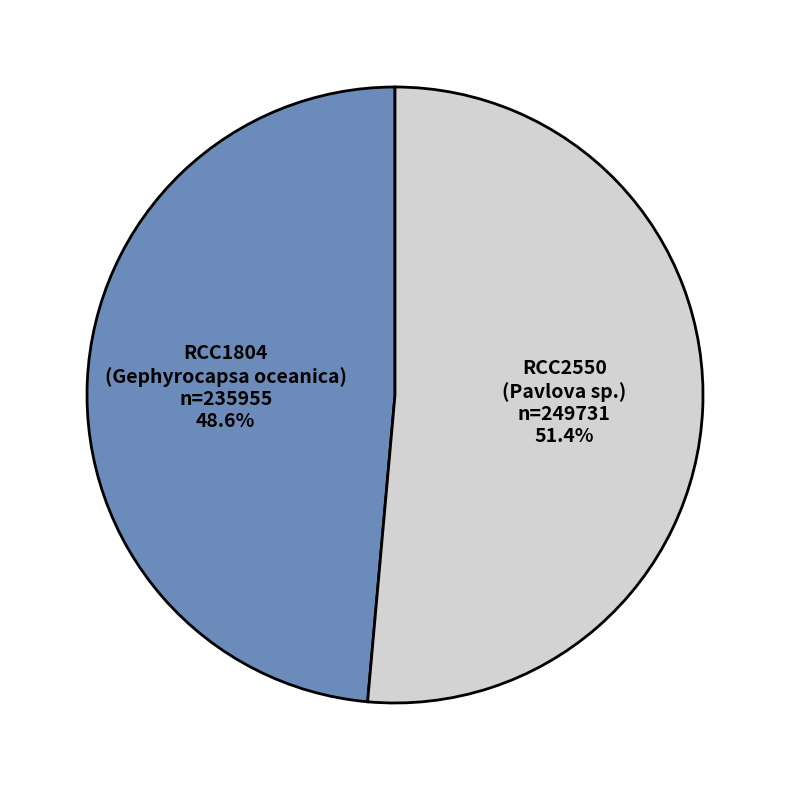

To the nearest percent, what is the average slice percentage?

50%